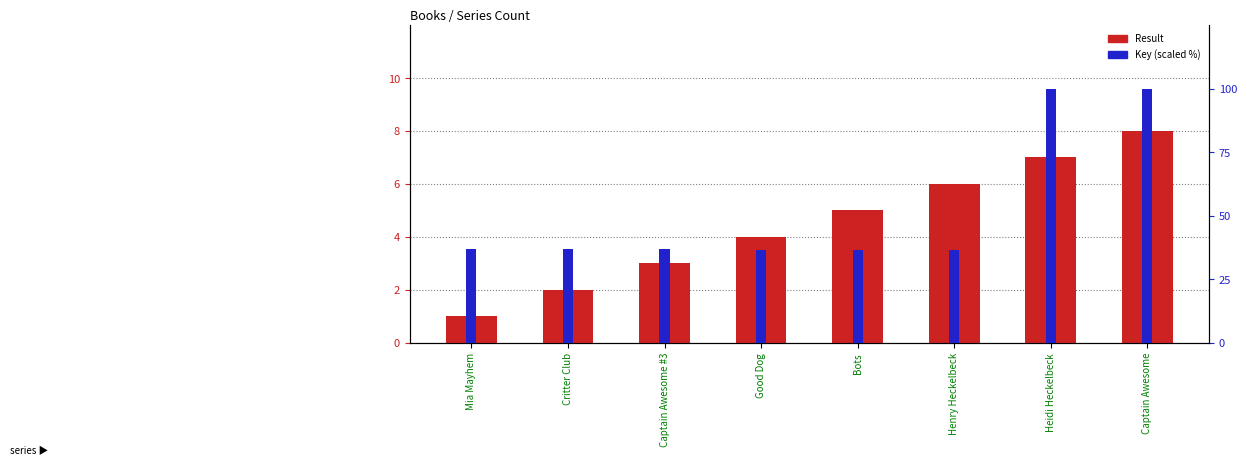

At which label does Key (scaled) reach its peak?

Heidi Heckelbeck